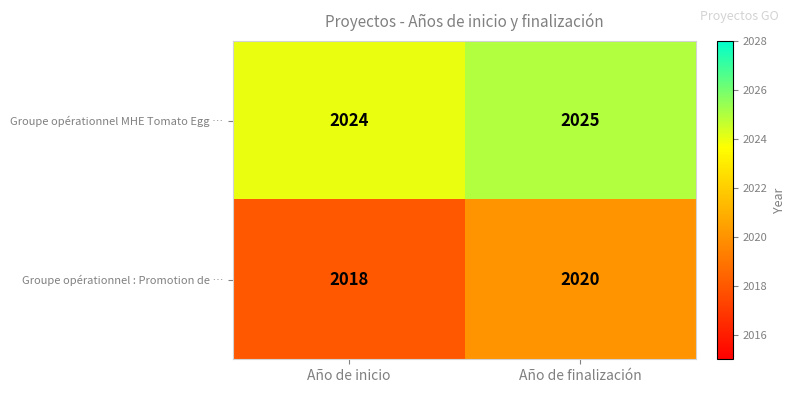

What value does the Groupe opérationnel : Promotion de … series have at Año de finalización?

2020